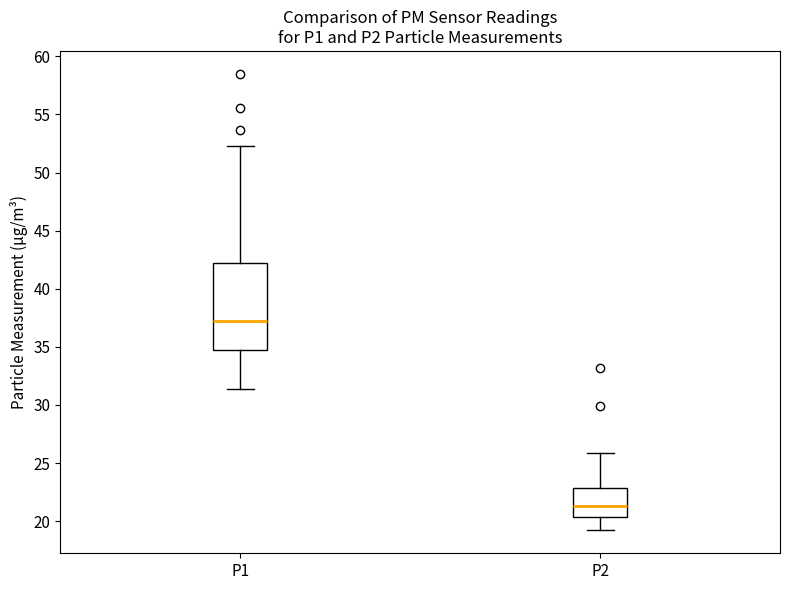

Reading left to right, transcribe this box plot: for each box, give where its median line is, the range the box spans, and where its two whiskers end, as read against the y-axis. The values are not printed on the chart, so give them approximately, as read against the axis.

P1: median 37.5, box 34.5 to 42.0, whiskers 31.5 to 52.5
P2: median 21.5, box 20.5 to 23.0, whiskers 19.0 to 26.0